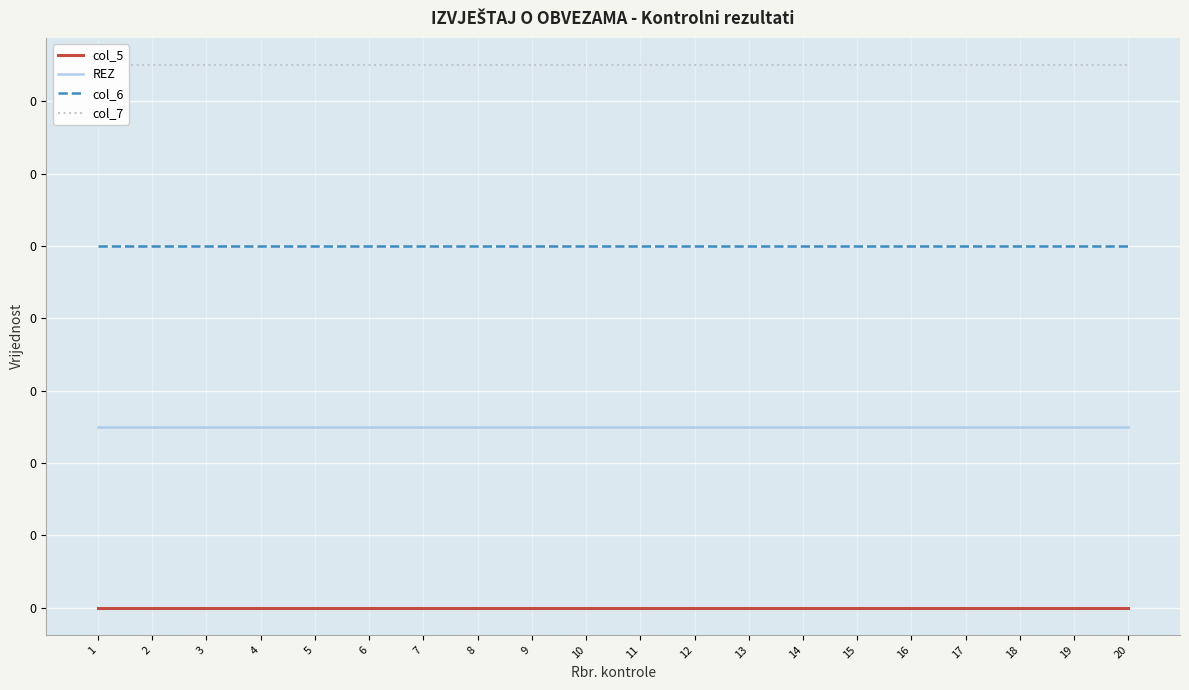

List the labels in order of REZ value, smallest first.

1, 2, 3, 4, 5, 6, 7, 8, 9, 10, 11, 12, 13, 14, 15, 16, 17, 18, 19, 20